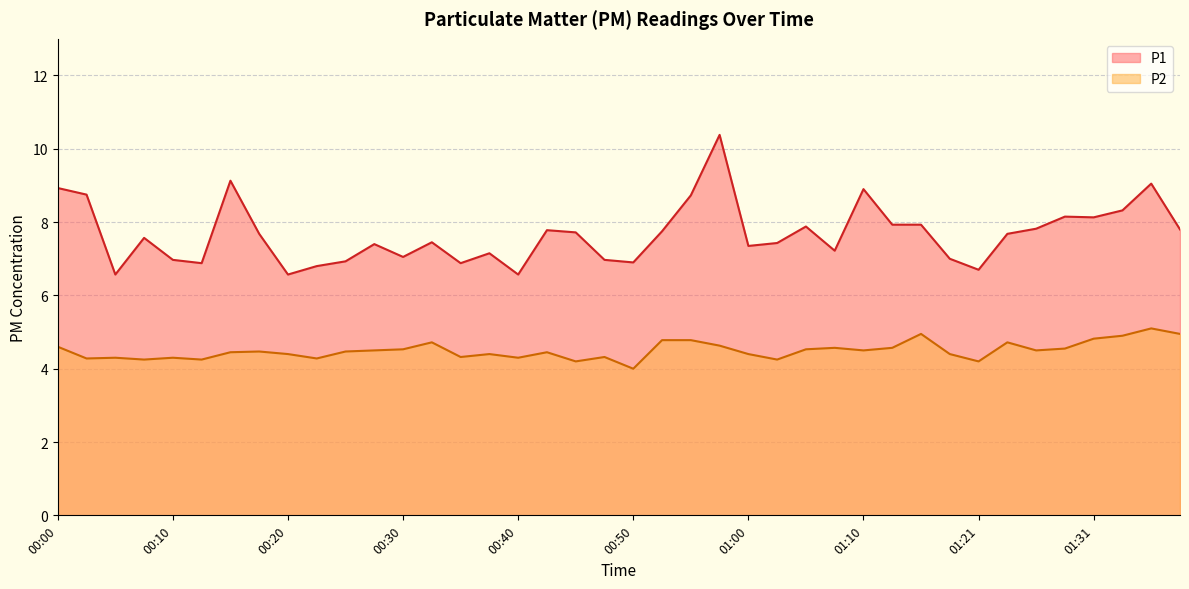

What is the label of the 25th point from the left?

01:00